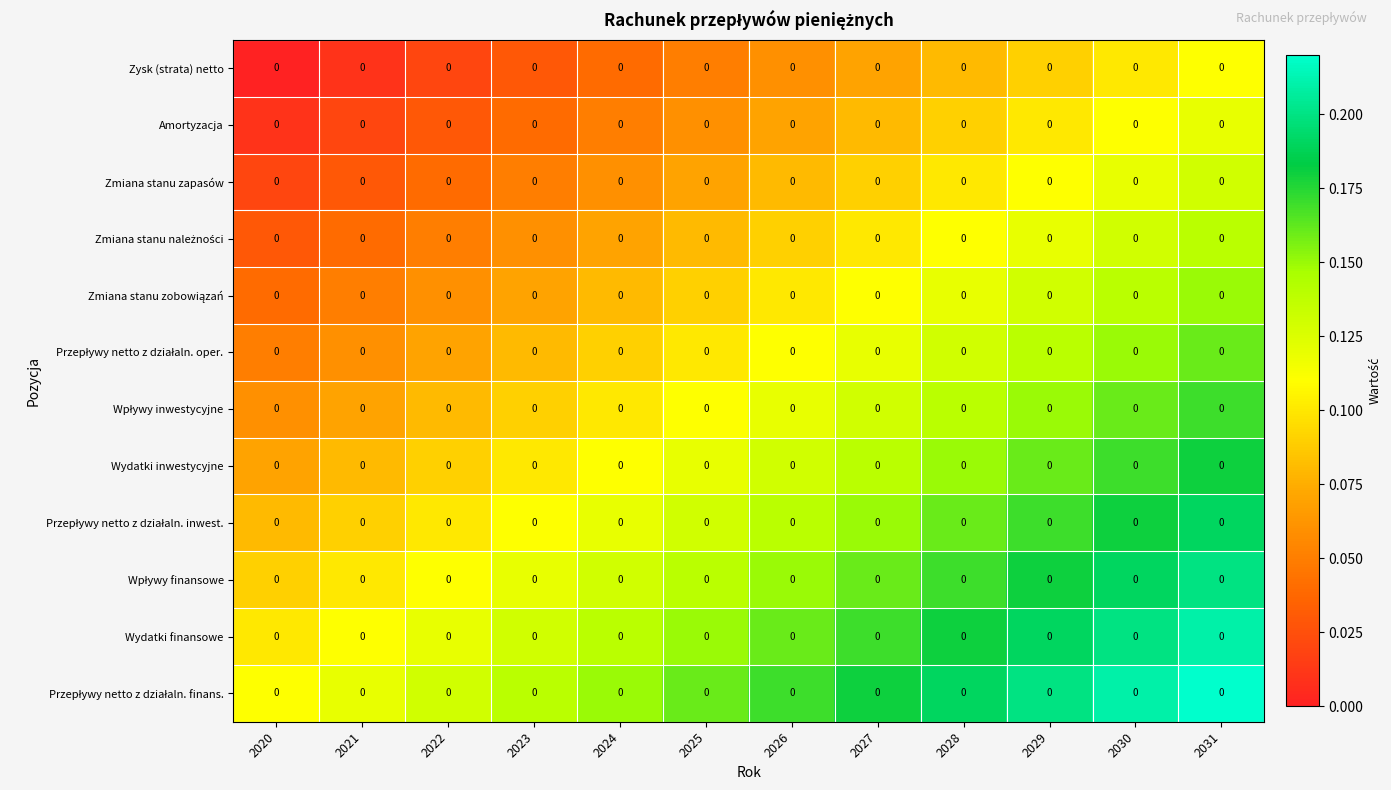

True or false: Wydatki inwestycyjne has a value of 0.0 at 2028.

False